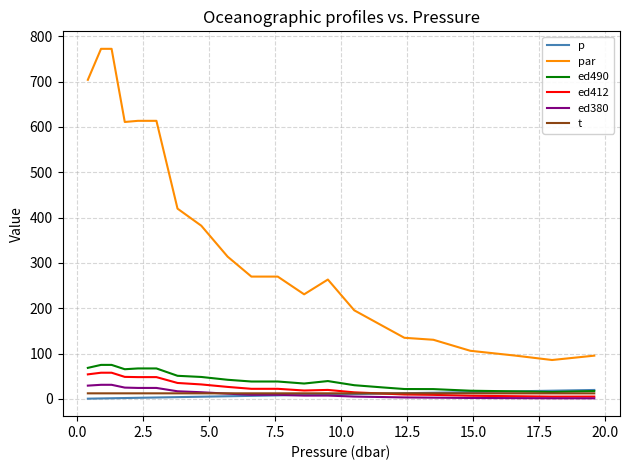

True or false: par and ed380 intersect in this chart.

False